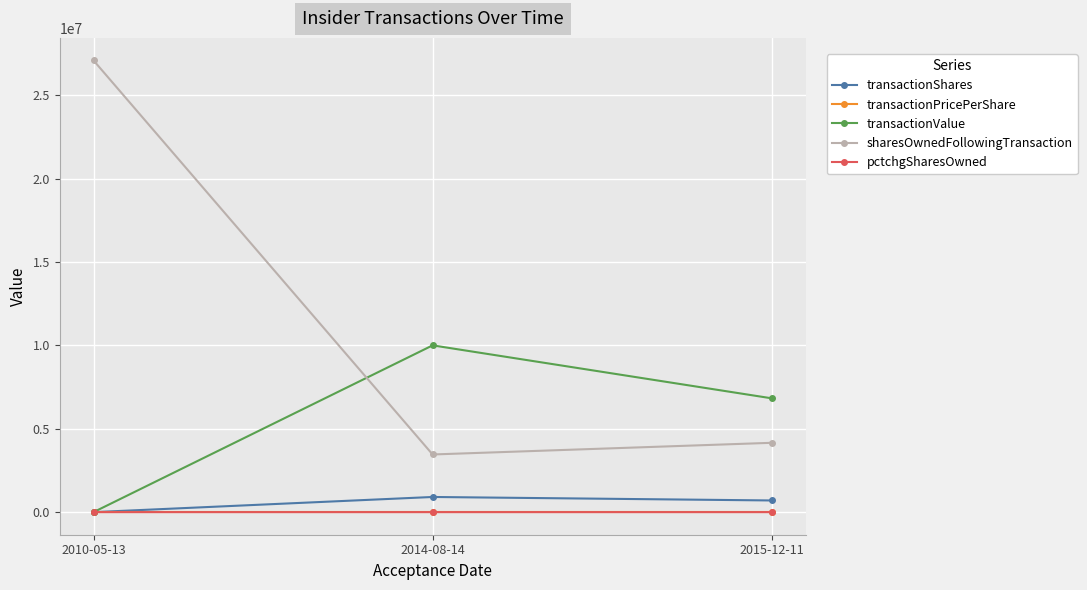

What is the total value across all series at 2014-08-14?

14366367.0